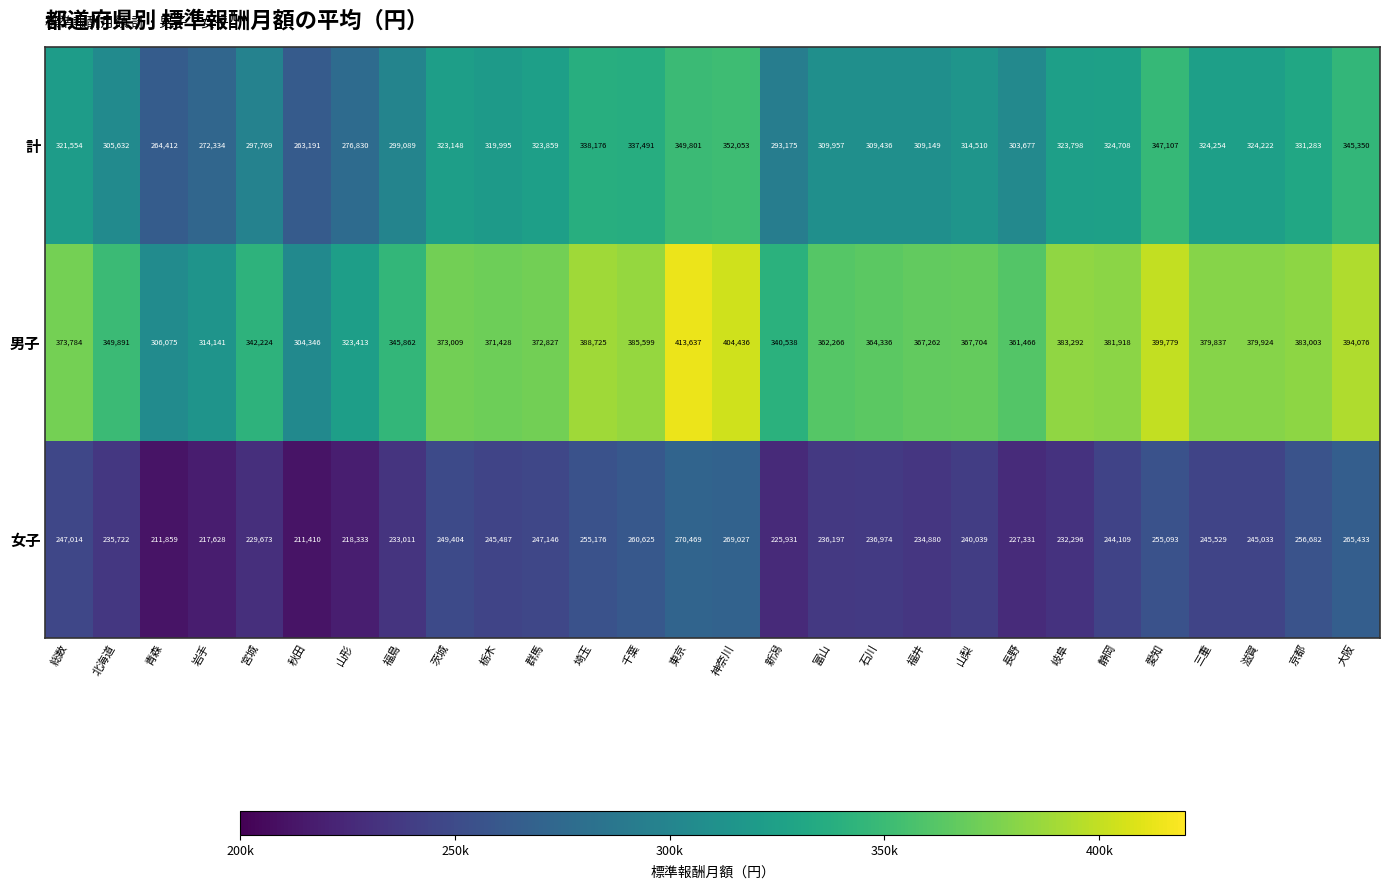

True or false: 計 has a value of 474058 at 山形.

False